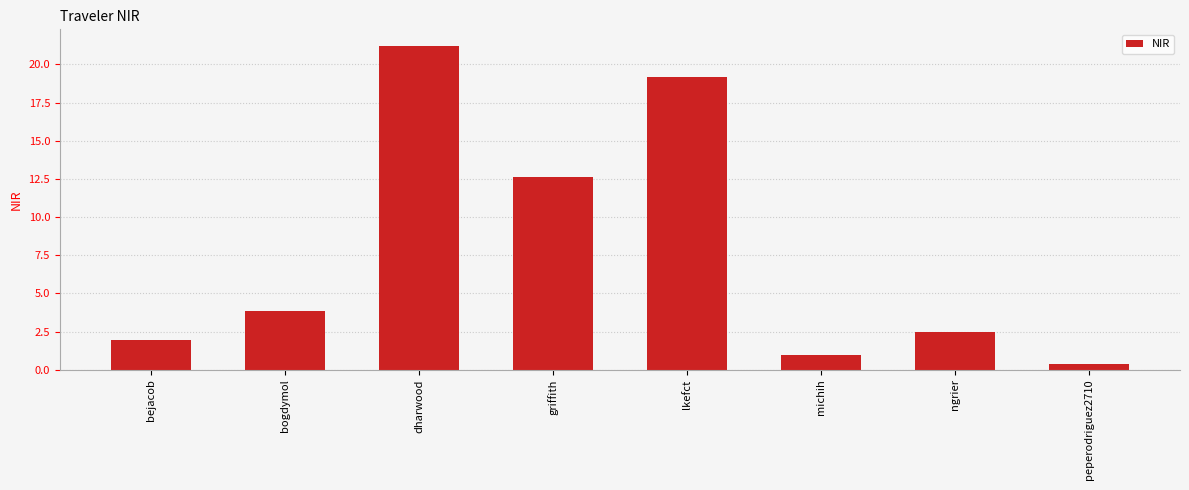

How many values exceed 3?

4